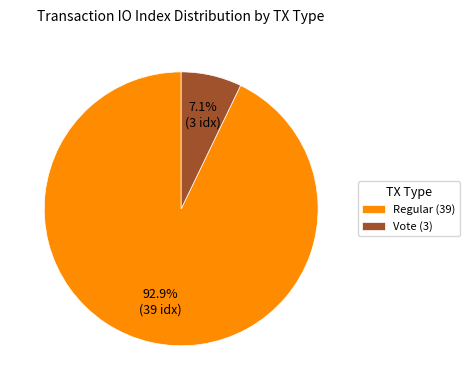

True or false: Regular (39) accounts for 99% of the total.

False